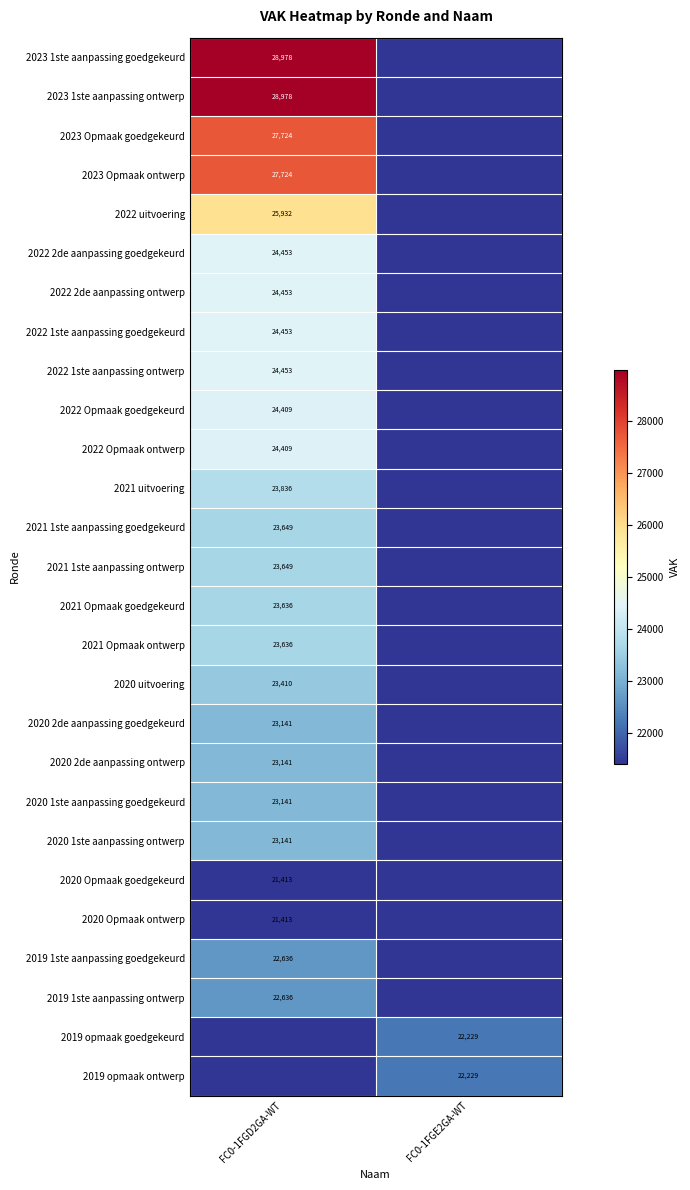

Is it true that 2022 Opmaak ontwerp equals 42474 at FC0-1FGD2GA-WT?

False